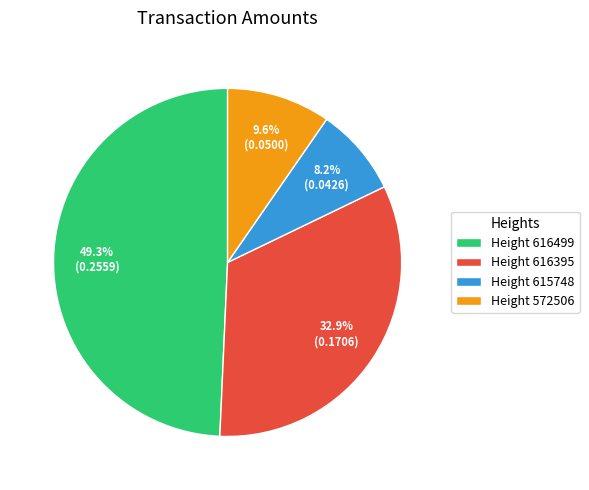

Between Height 572506 and Height 616499, which is larger?

Height 616499